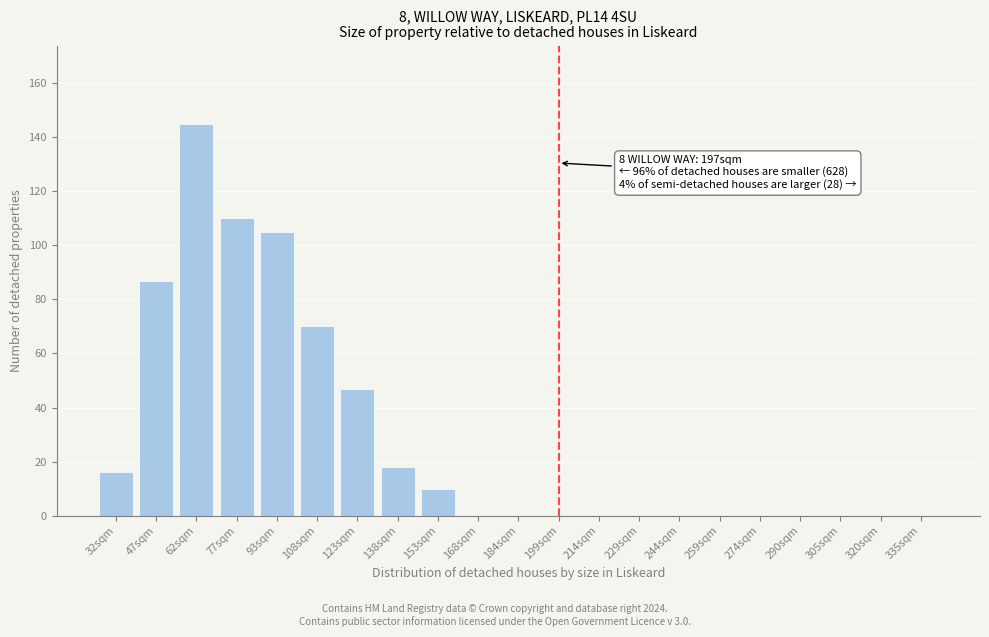

Reading left to right, list all the values displayed in this chart.

32sqm=16	47sqm=87	62sqm=145	77sqm=110	93sqm=105	108sqm=70	123sqm=47	138sqm=18	153sqm=10	168sqm=0	184sqm=0	199sqm=0	214sqm=0	229sqm=0	244sqm=0	259sqm=0	274sqm=0	290sqm=0	305sqm=0	320sqm=0	335sqm=0